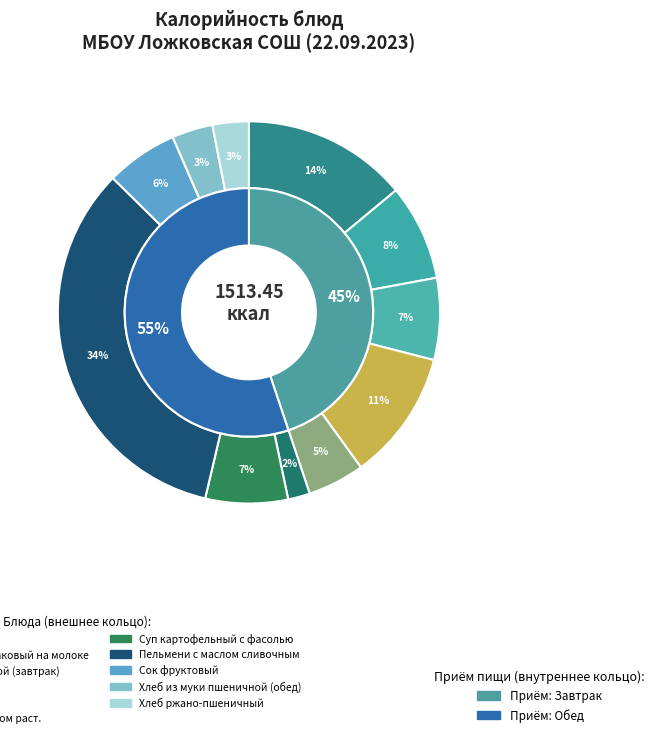

Does Каша пшенная represent more than half of the total?

No